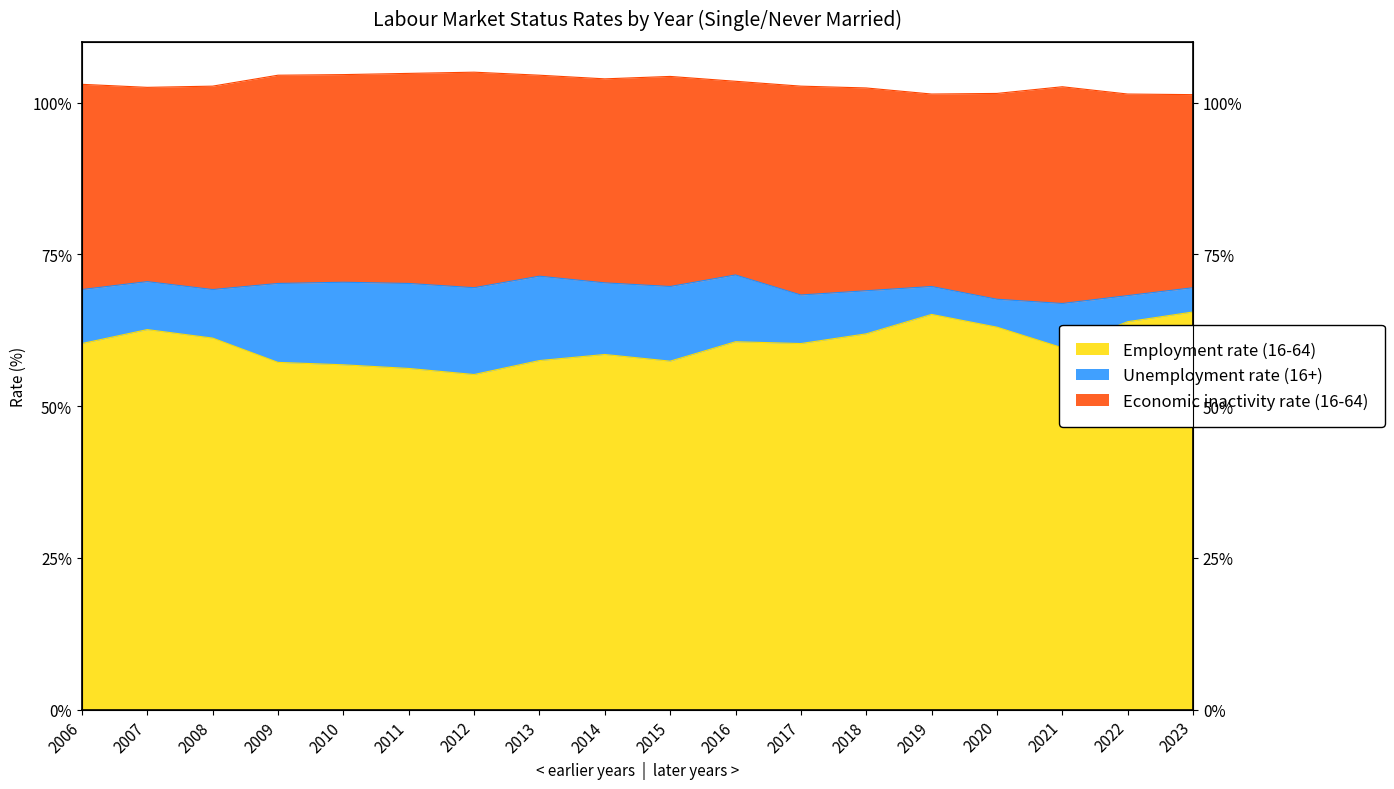

True or false: Employment rate (16-64) has more than 1 interior local peaks.

True